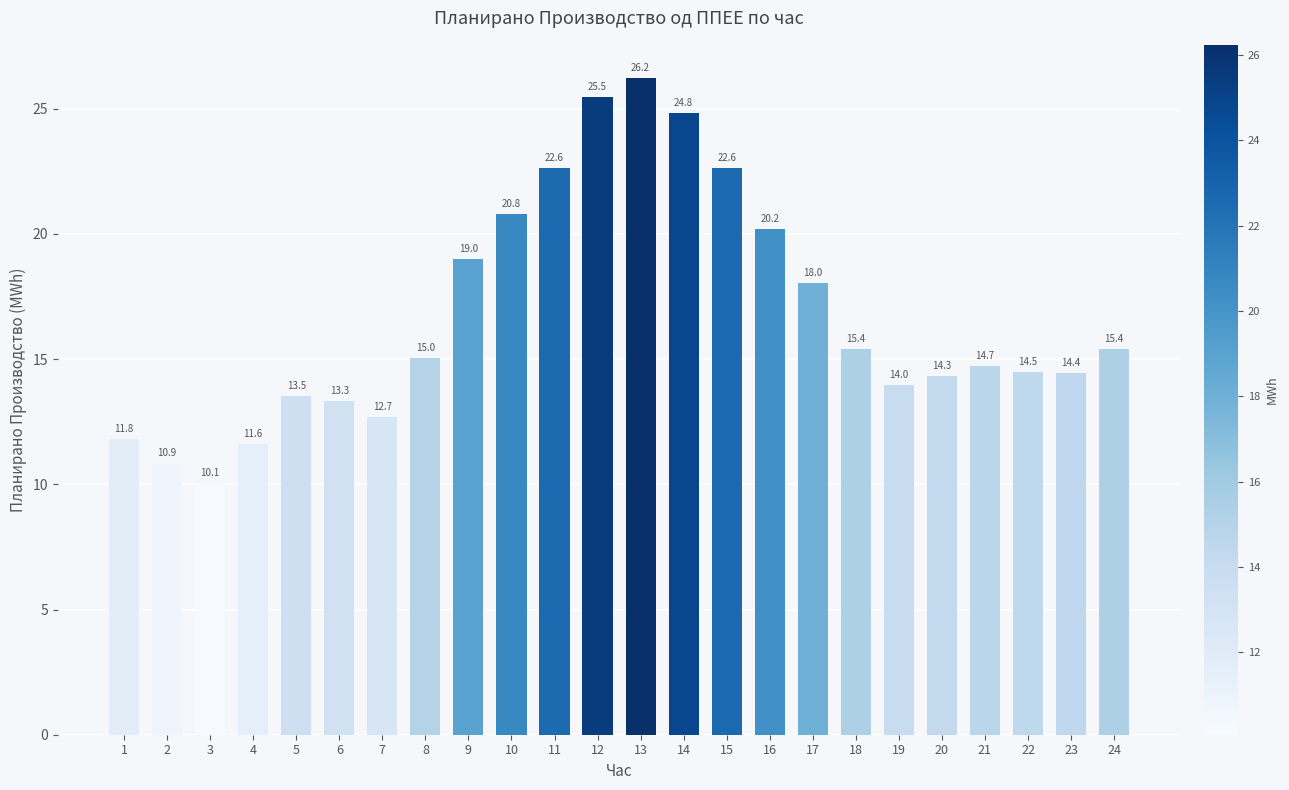

True or false: the data shows 13.5 at 5.

True